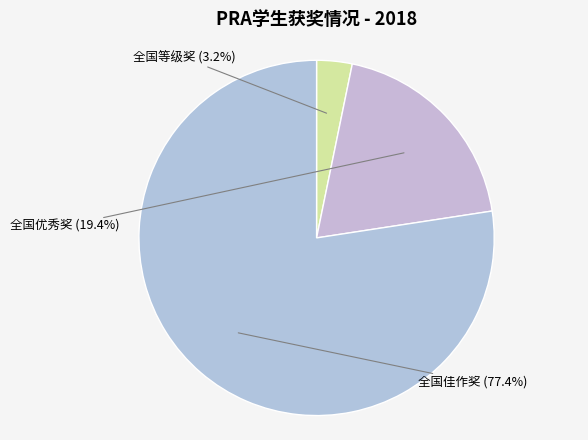

Rank the categories by value from lowest to highest.

全国等级奖, 全国优秀奖, 全国佳作奖